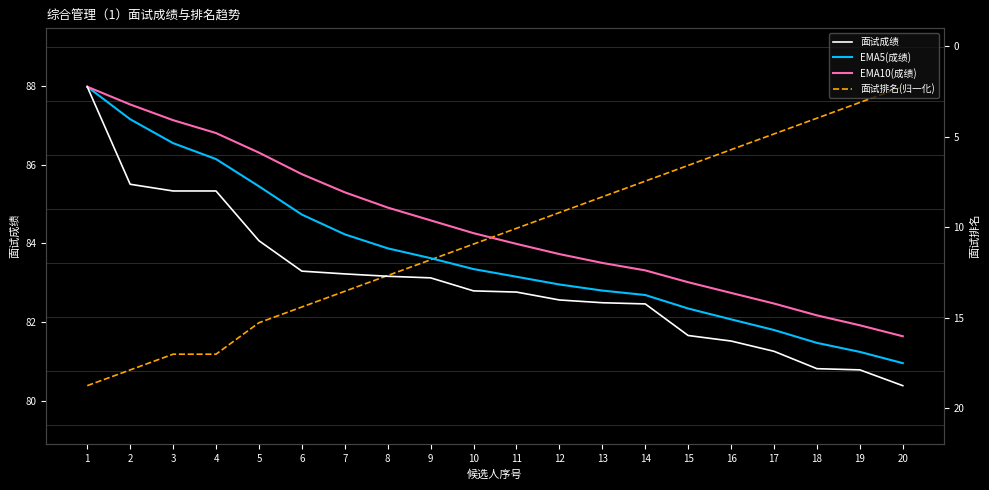

What is the difference between the highest and lowest values at 15?

4.3